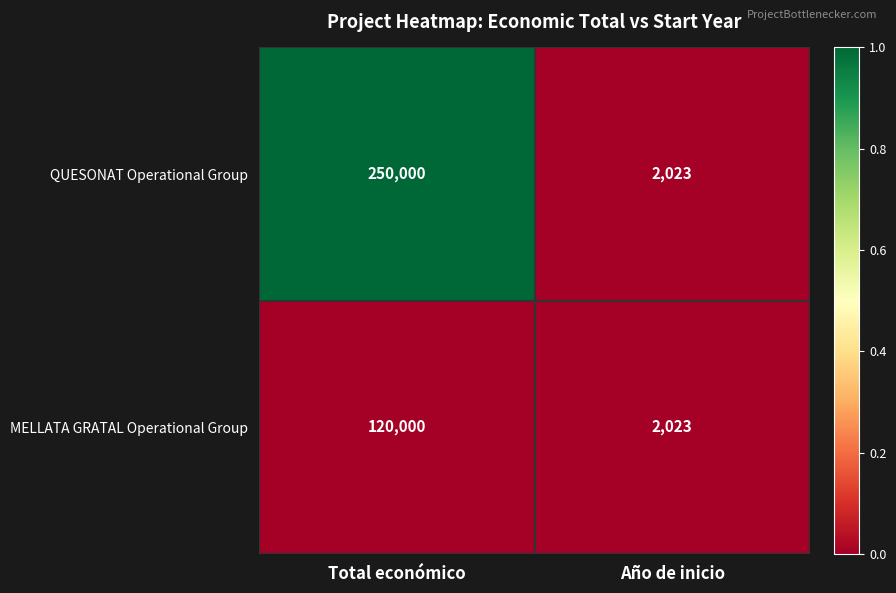

How many series are shown in this chart?

2